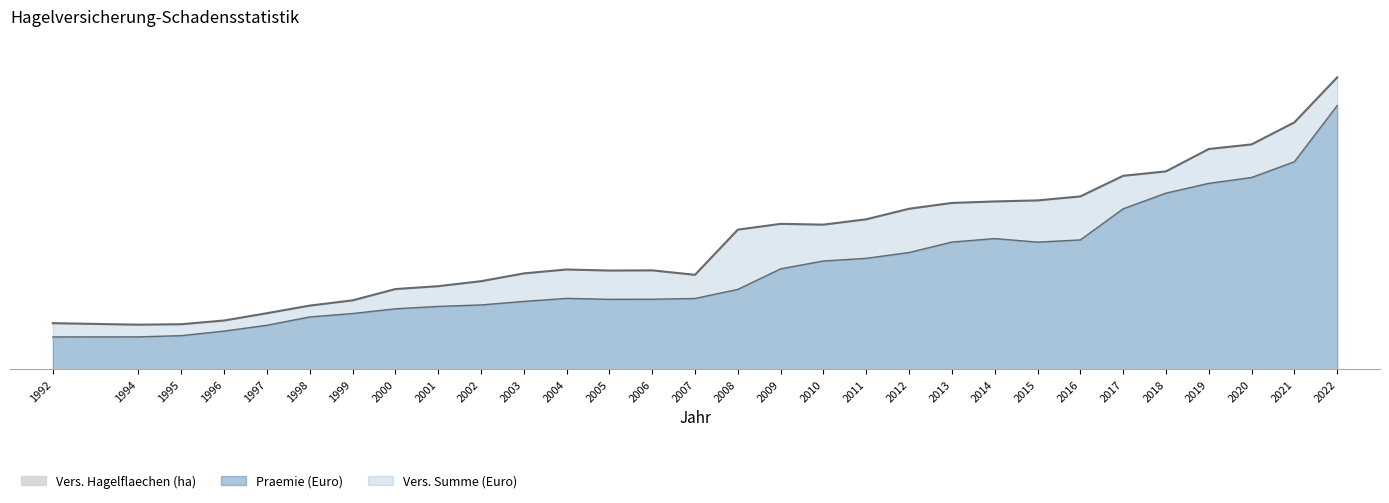

At which label does the data first exceed 372890?

2002